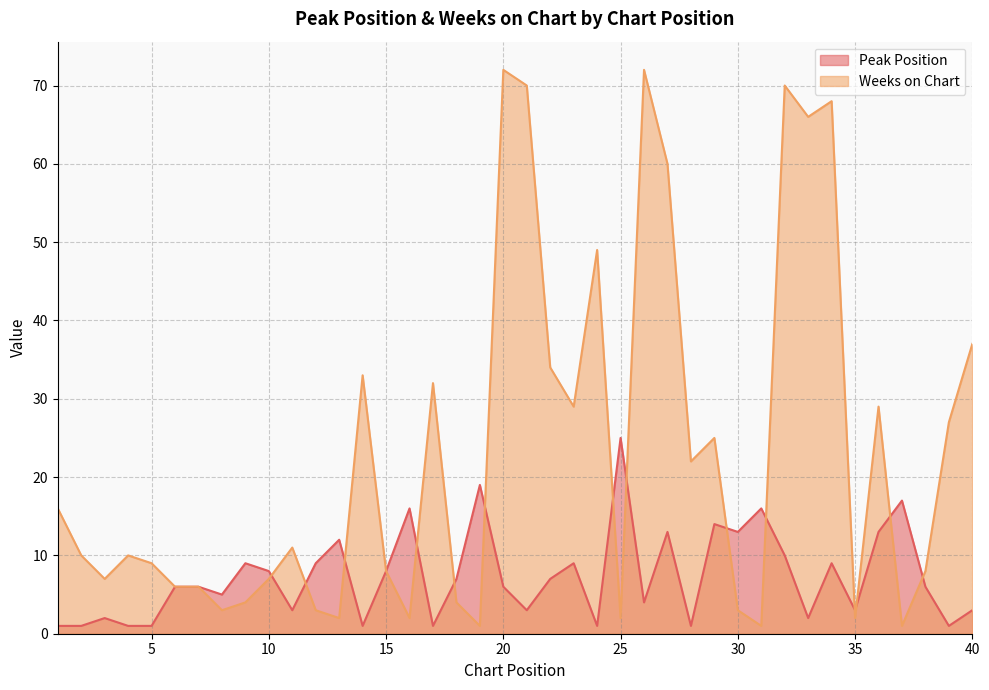

Is it true that Weeks on Chart equals 12 at 38?

False